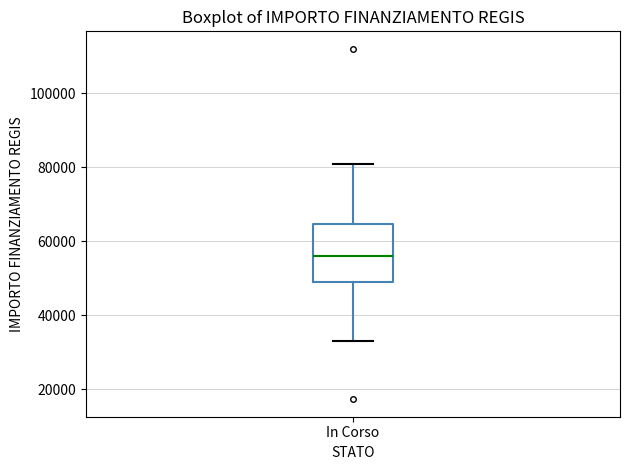

Transcribe this box plot: give where the median line is, the range the box spans, and where the two whiskers end, as read against the y-axis. The values are not printed on the chart, so give them approximately, as read against the axis.

median 56000, box 50000 to 64000, whiskers 32000 to 80000